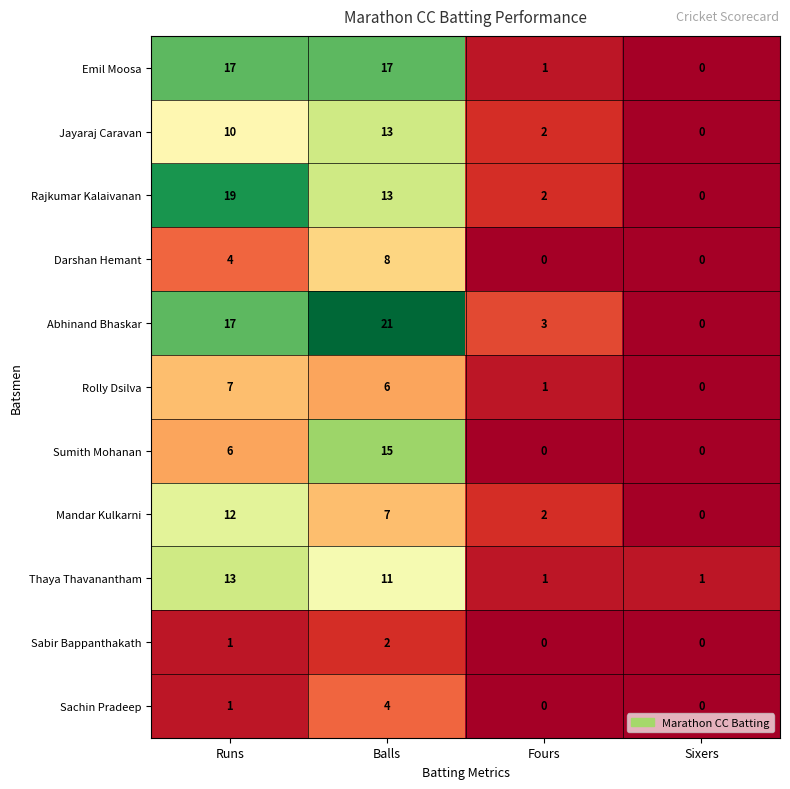

What is the maximum value shown in the chart?

21